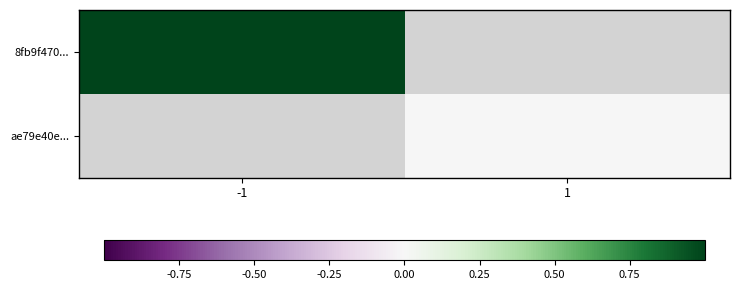

Is the value of ae79e40e... at 1 greater than the value of 8fb9f470... at -1?

No